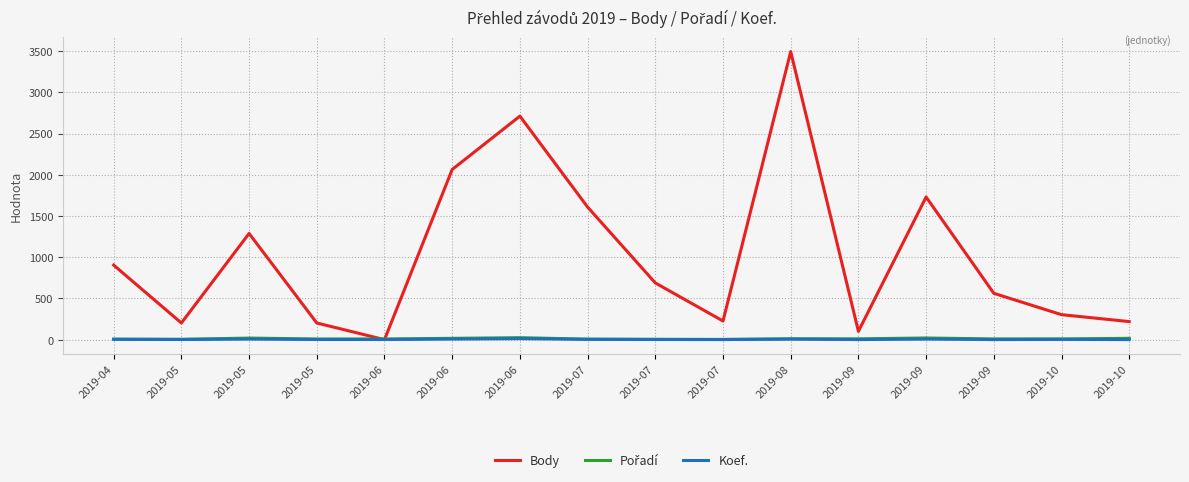

Reading right to left, extract all data points from this chart.

Body: 219	303	562	1730	101	3493	226	688	1608	2711	2064	0	202	1288	202	904
Pořadí: 16	9	9	20	10	10	3	4	6	24	16	8	8	19	4	6
Koef.: 1	3	1	7	1	7	1	2	4	12	7	2	2	7	2	4